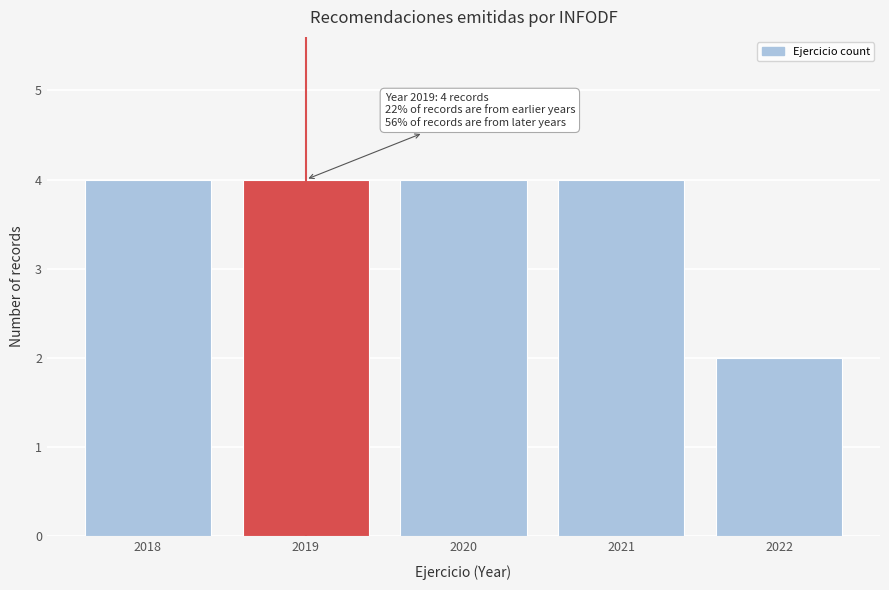

Reading left to right, what are all the values shown in this chart?

2018=4	2019=4	2020=4	2021=4	2022=2